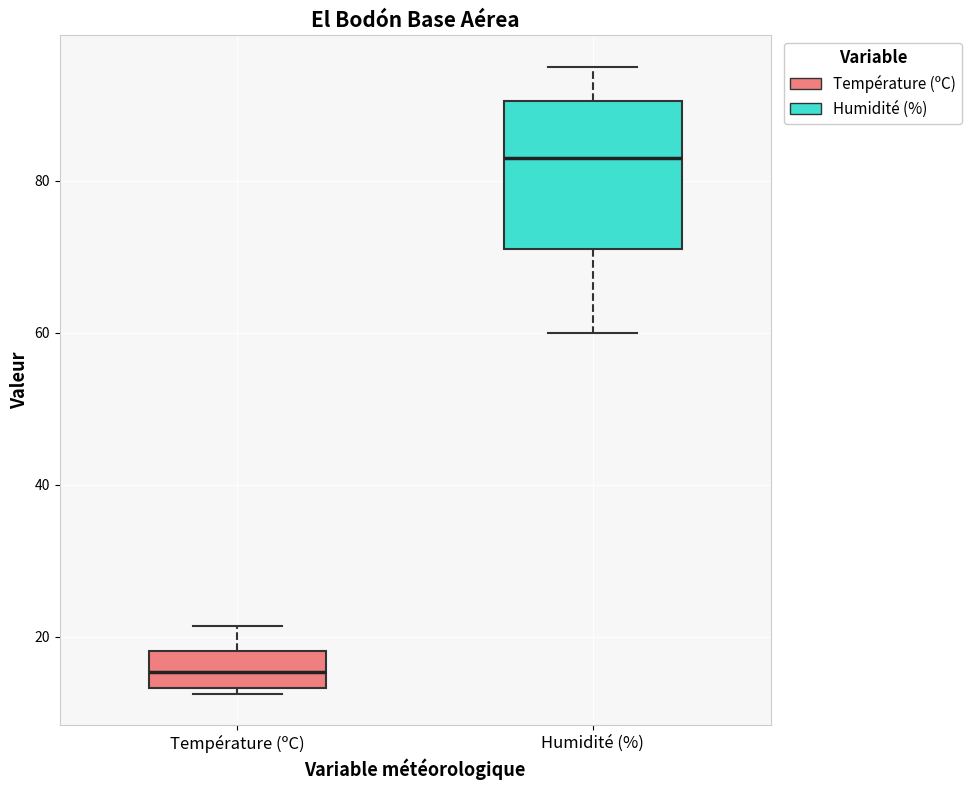

Which box has the lowest median line?

Température (ºC)